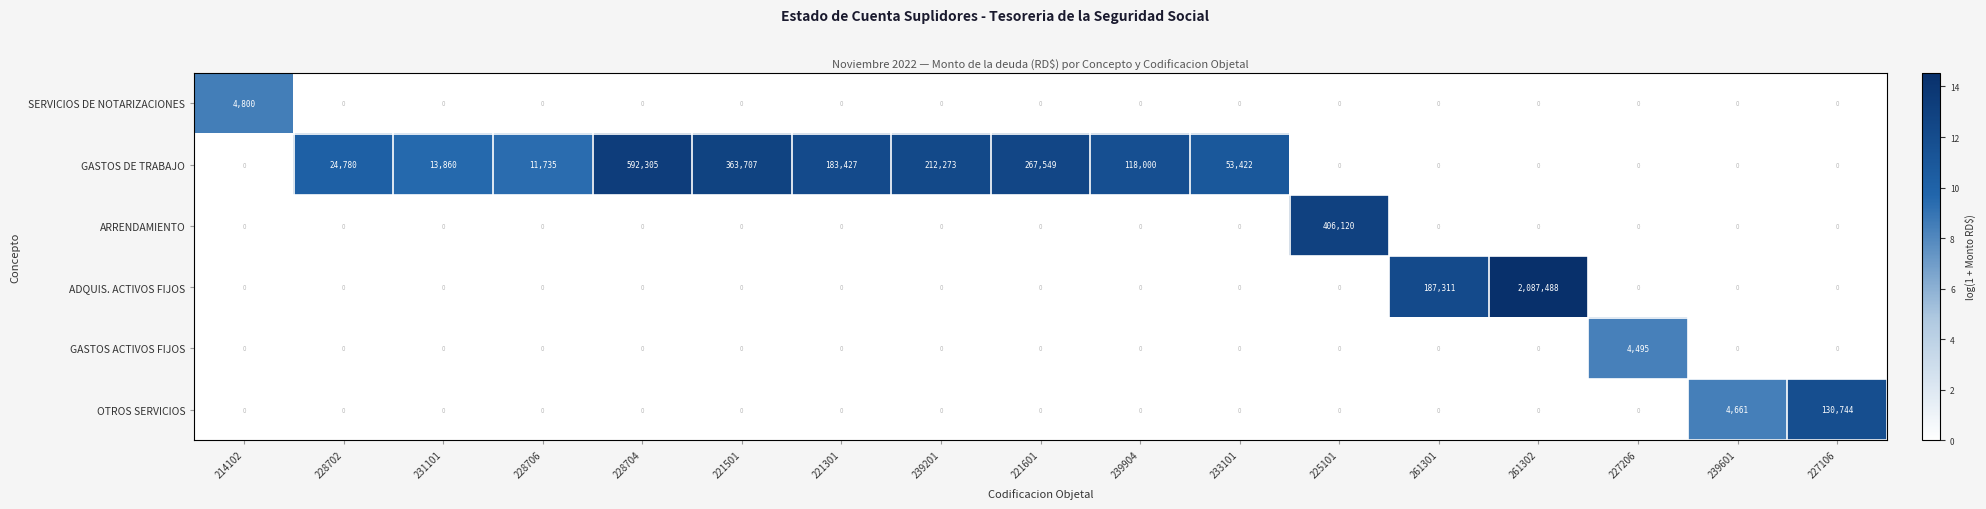

What is the average value of the GASTOS DE TRABAJO series?

108298